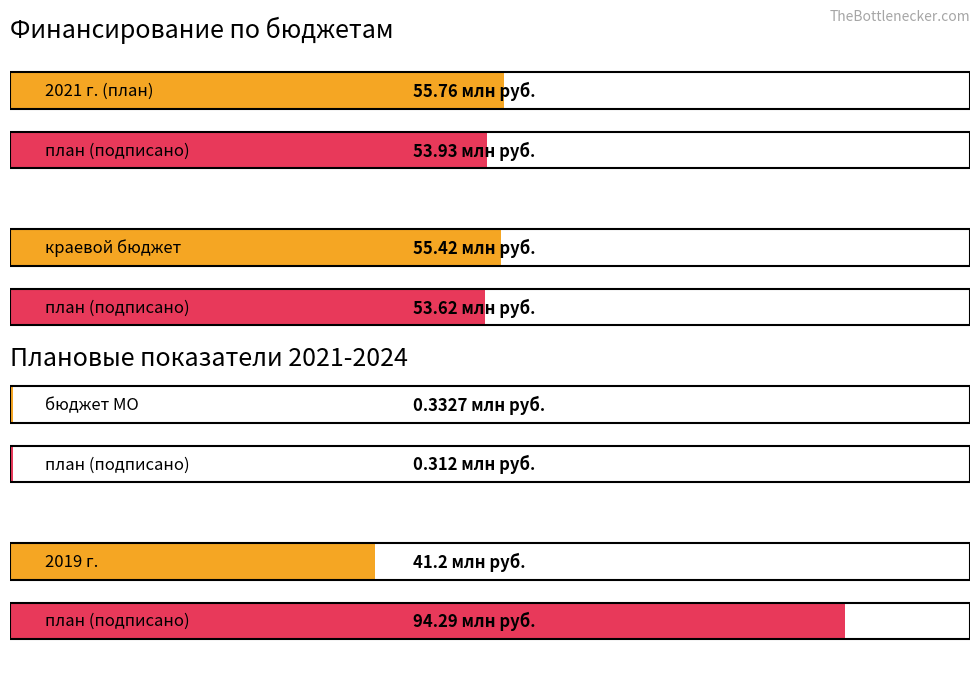

At how many categories does at least one series exceed 82?

1